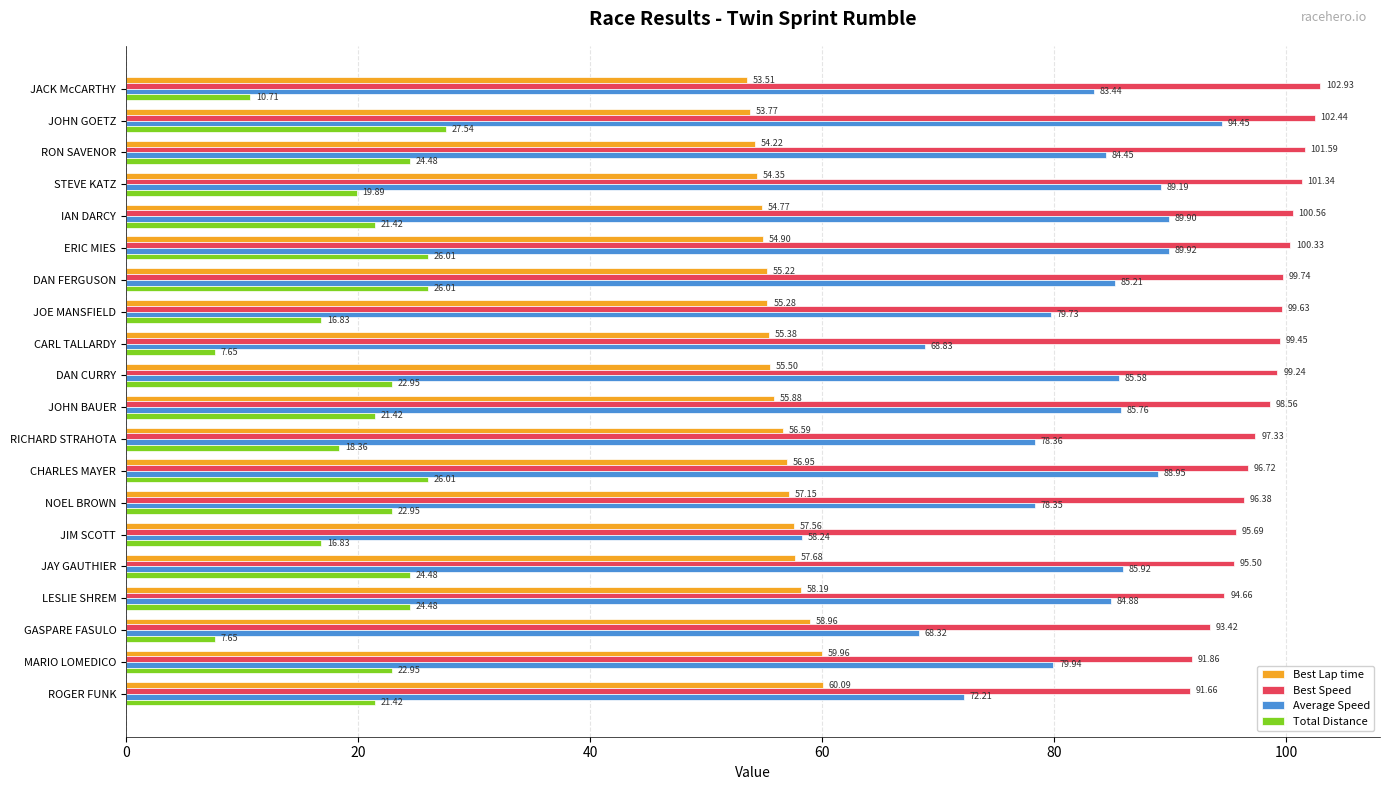

Which series has the largest range (max minus min)?

Average Speed